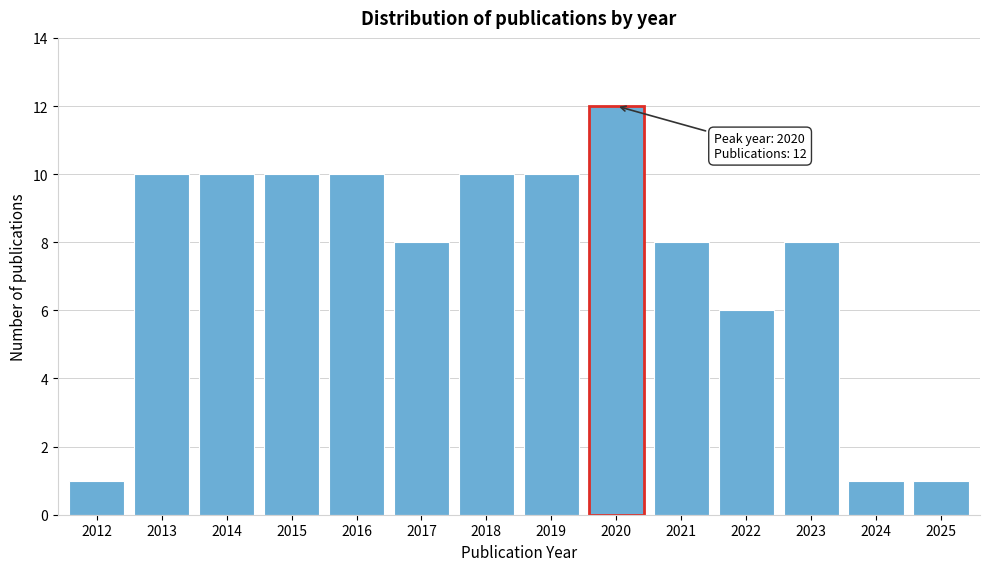

Reading right to left, extract all data points from this chart.

2025=1	2024=1	2023=8	2022=6	2021=8	2020=12	2019=10	2018=10	2017=8	2016=10	2015=10	2014=10	2013=10	2012=1